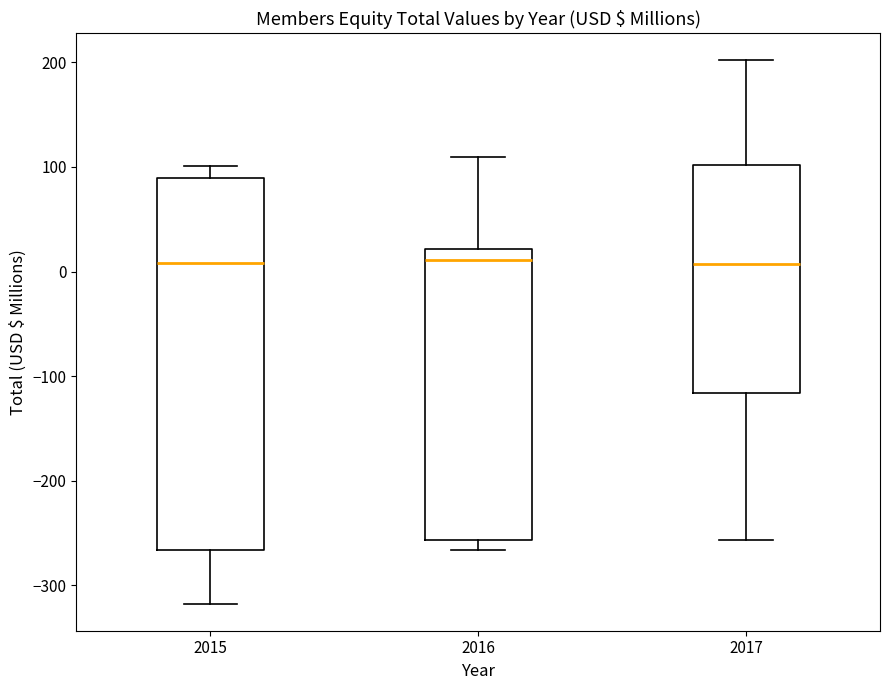

Where is the upper edge of the box at x = 2017 on the y-axis? The values are not printed on the chart, so give them approximately, as read against the axis.

100